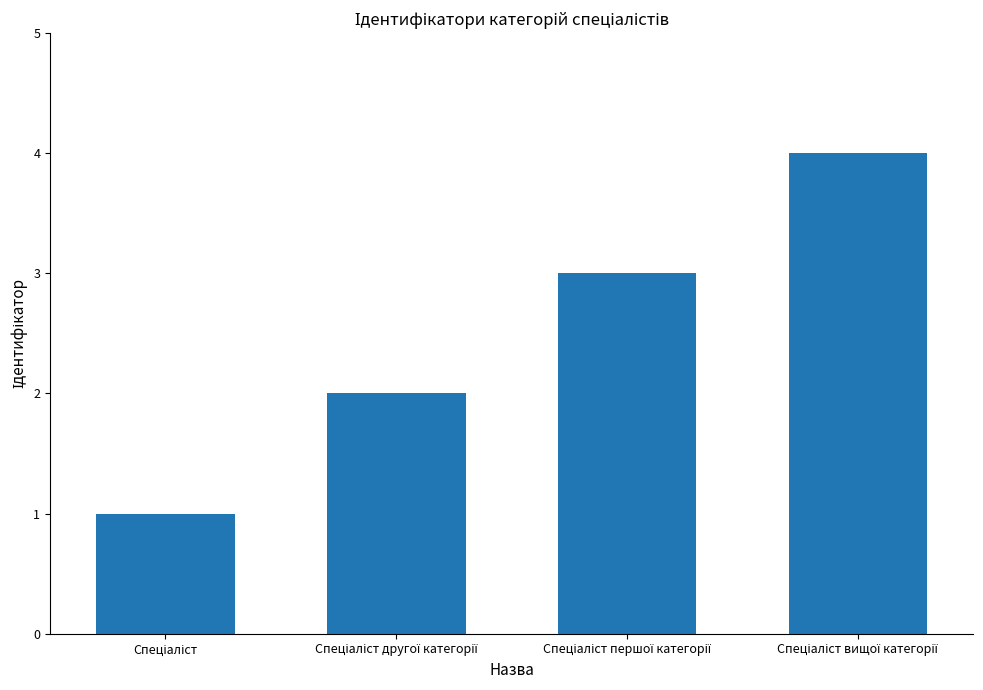

What is the maximum value shown in the chart?

4